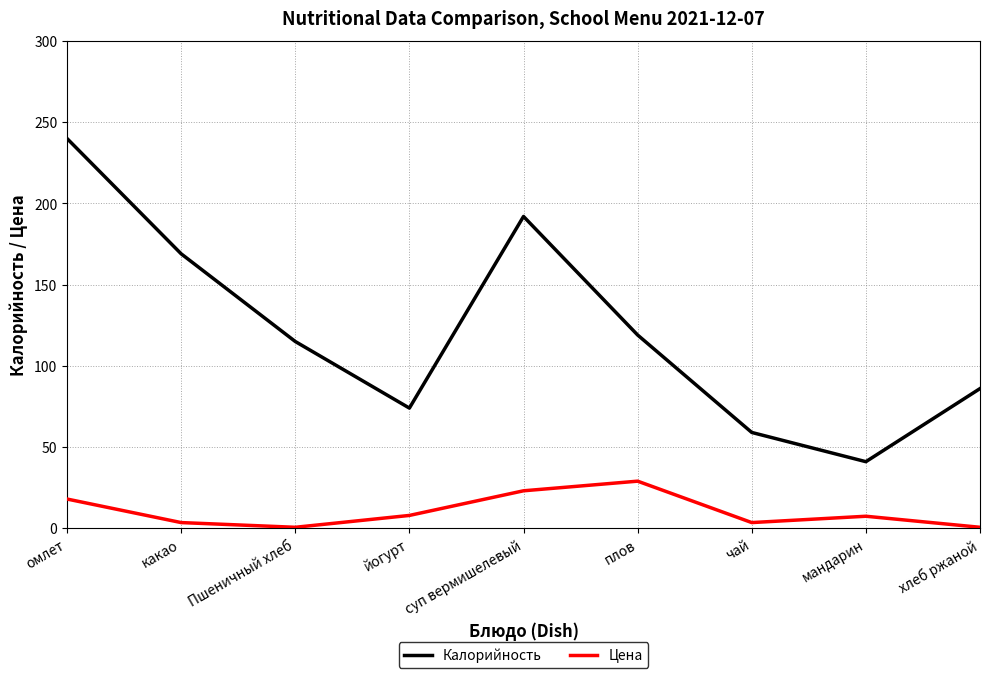

Which series has the widest spread of values?

Калорийность